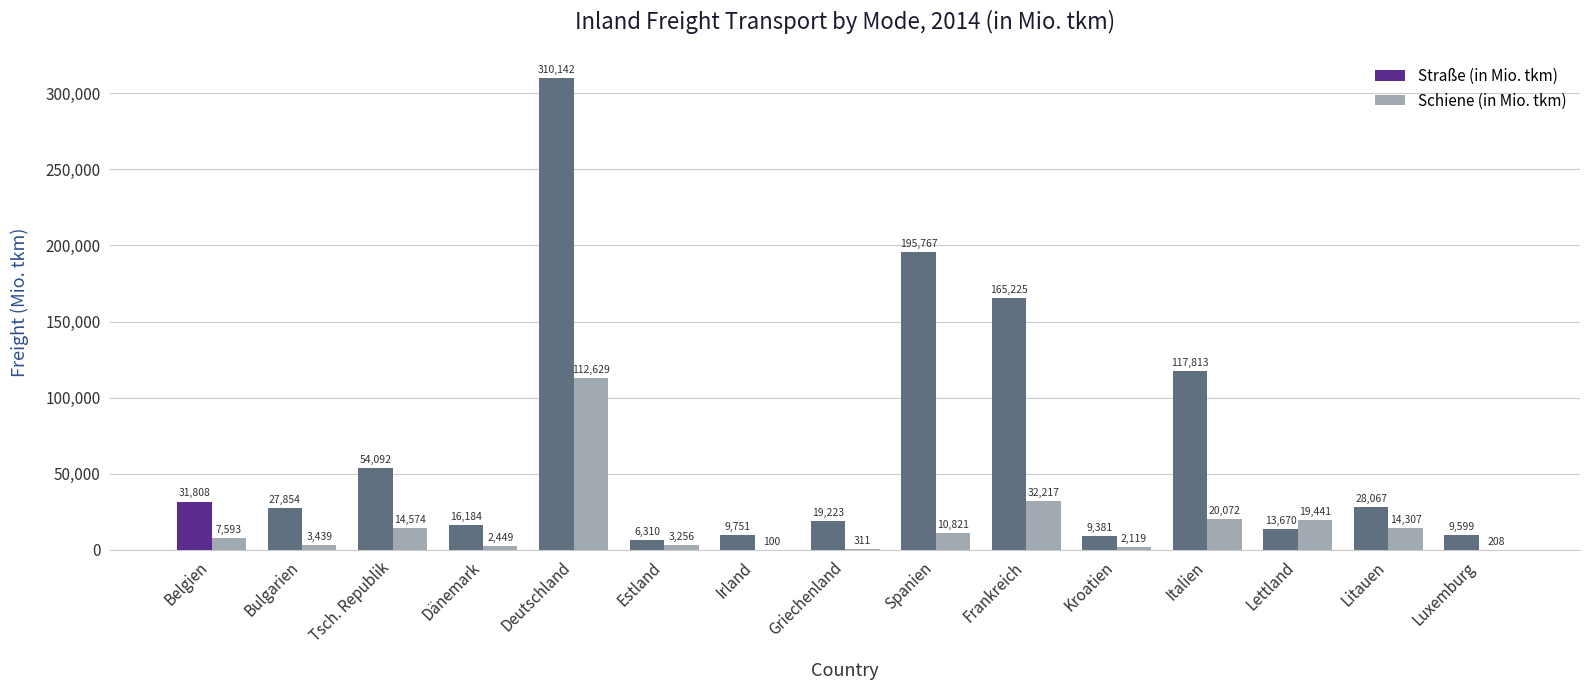

Between Tsch. Republik and Dänemark, which series saw the biggest shift?

Straße (in Mio. tkm)